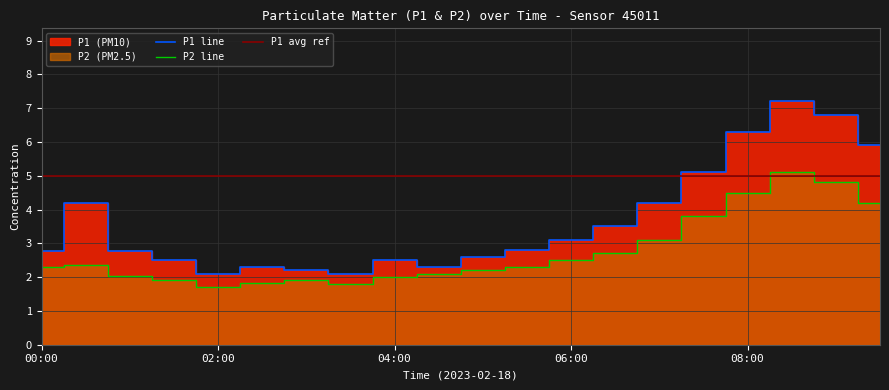

True or false: P1 and P2 intersect in this chart.

False